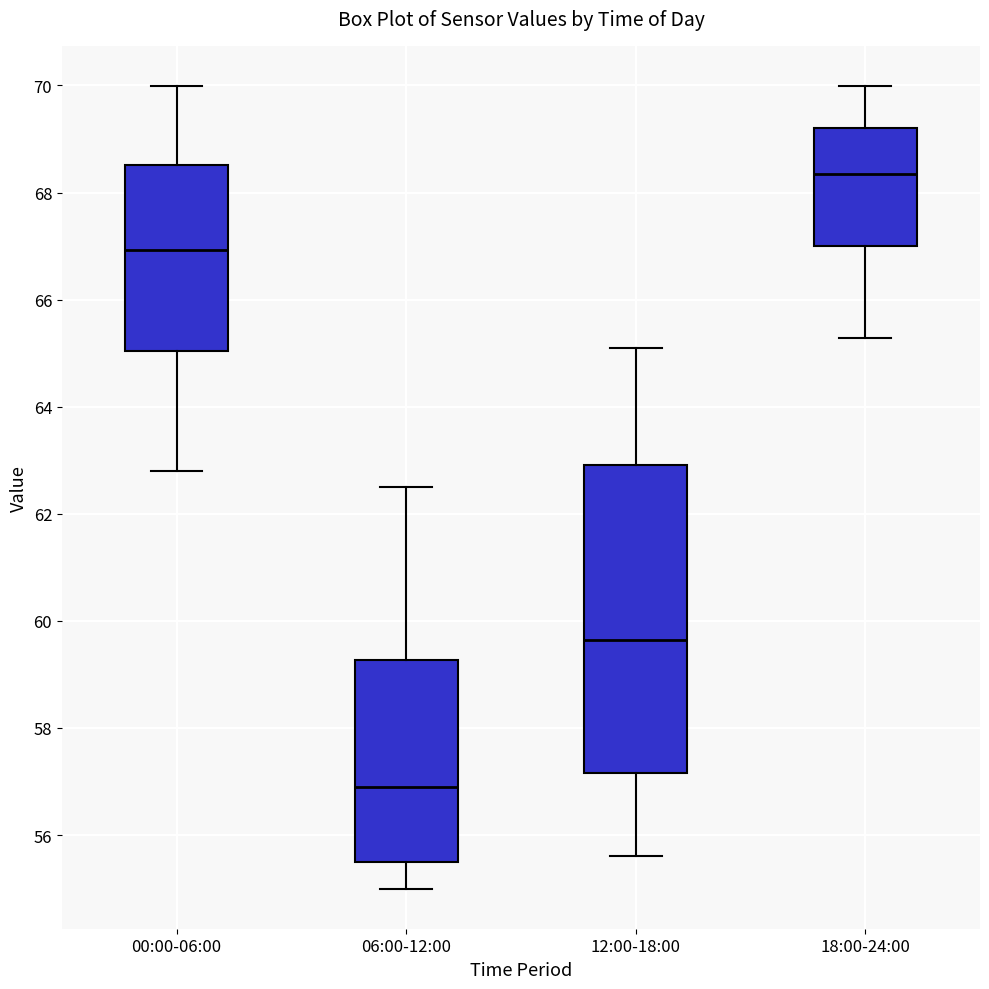

Reading left to right, transcribe this box plot: for each box, give where its median line is, the range the box spans, and where its two whiskers end, as read against the y-axis. The values are not printed on the chart, so give them approximately, as read against the axis.

00:00-06:00: median 67.0, box 65.0 to 68.6, whiskers 62.8 to 70.0
06:00-12:00: median 57.0, box 55.6 to 59.2, whiskers 55.0 to 62.6
12:00-18:00: median 59.6, box 57.2 to 63.0, whiskers 55.6 to 65.2
18:00-24:00: median 68.4, box 67.0 to 69.2, whiskers 65.2 to 70.0